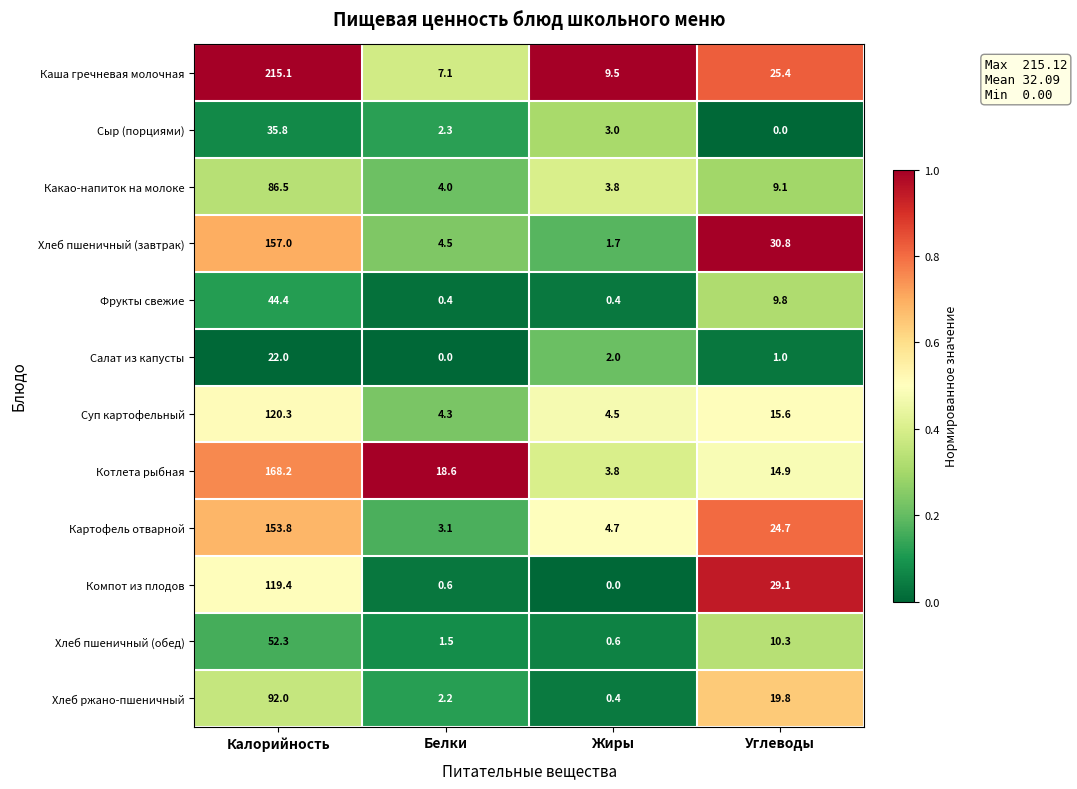

Which series has the widest spread of values?

Каша гречневая молочная